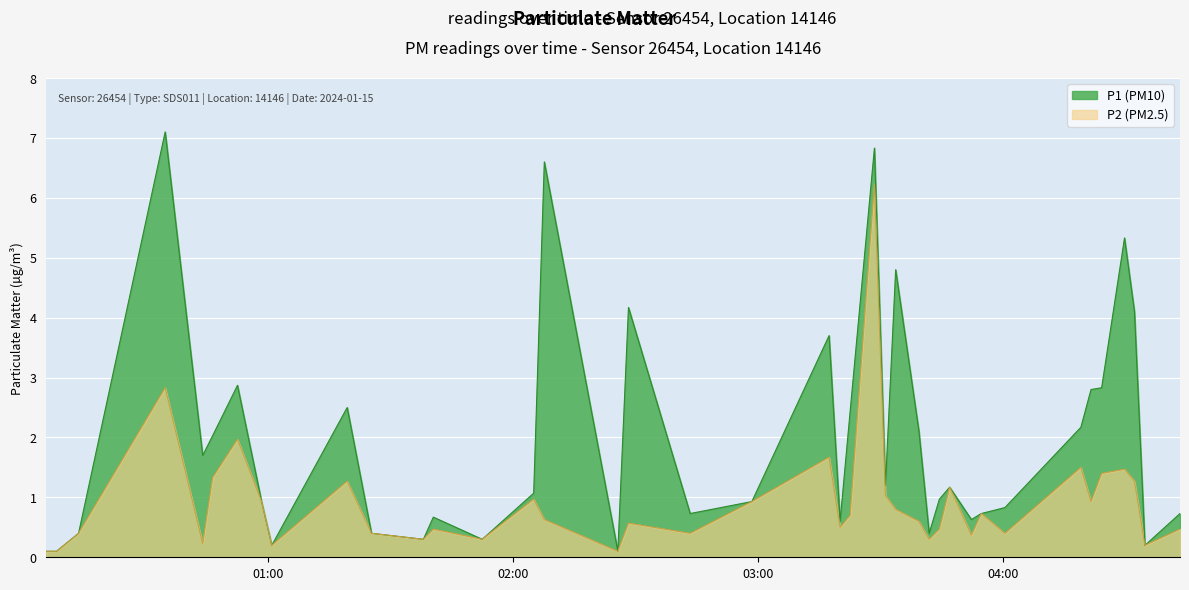

The value of P1 at 2024-01-15T03:17:25 is 5.2. True or false?

False